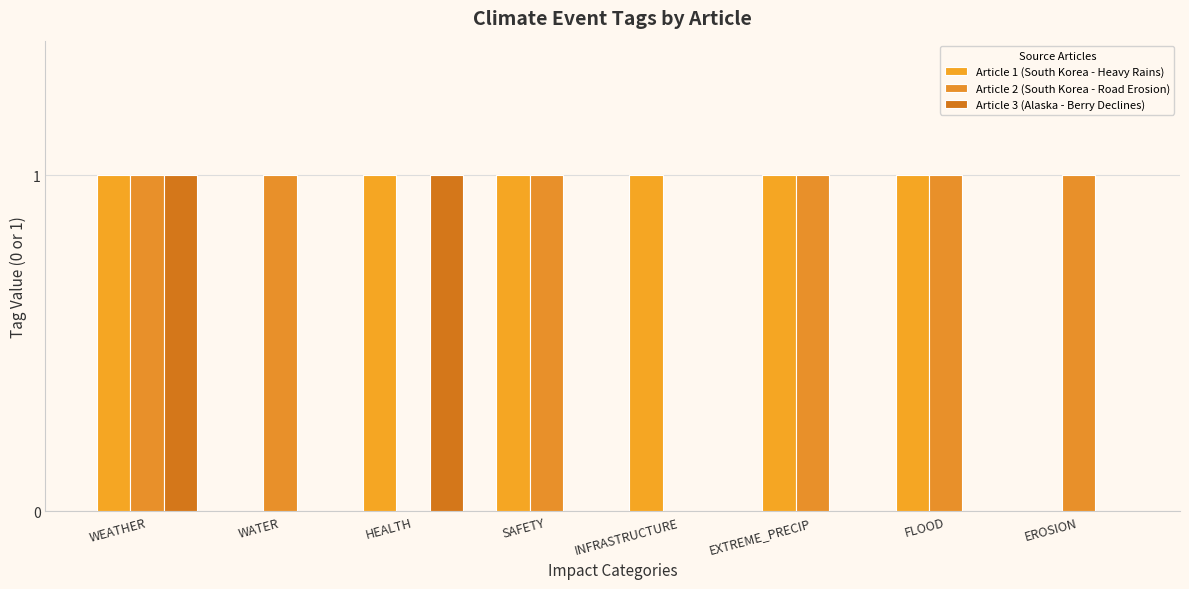

What is the label of the 8th bar from the left?

EROSION